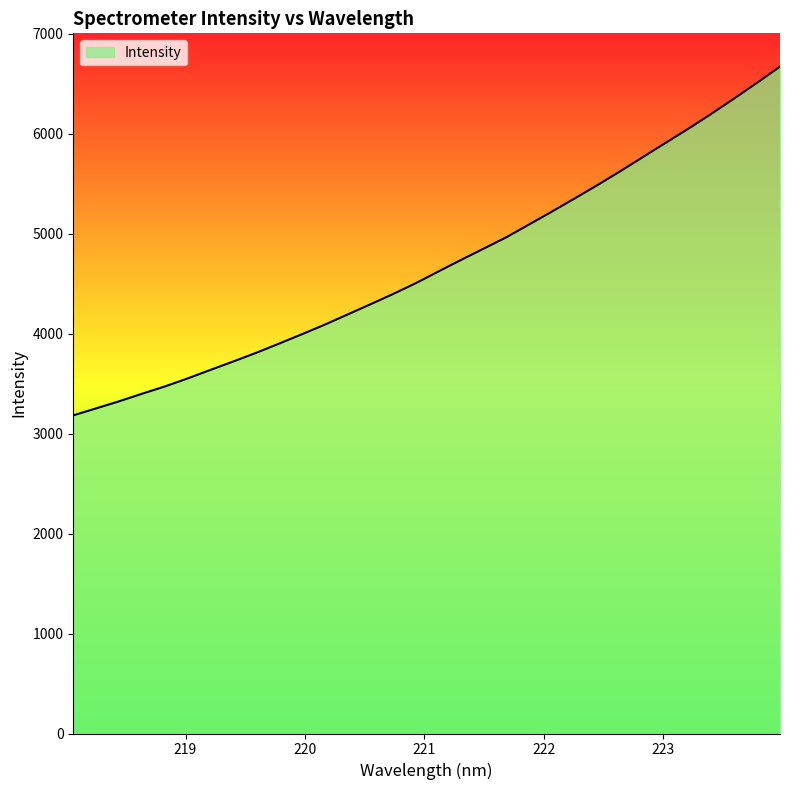

What is the greatest value displayed?

6670.6